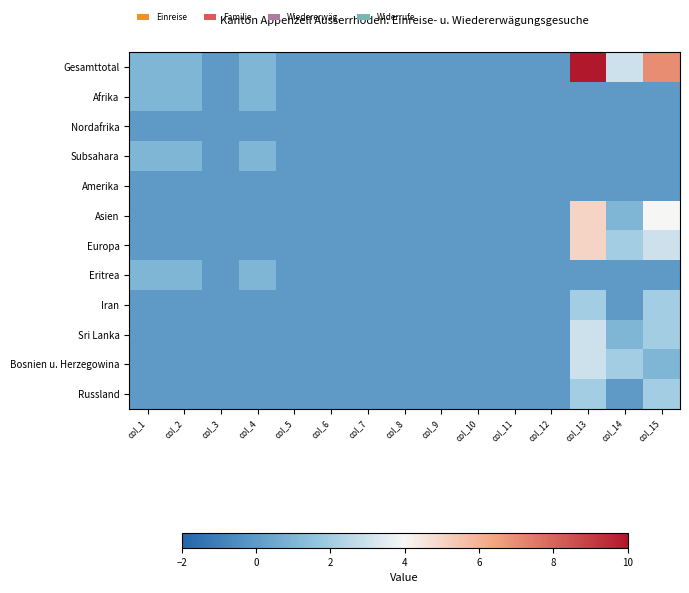

Rank the series by their maximum value, from lowest to highest.

Nordafrika, Amerika, Afrika, Subsahara, Eritrea, Iran, Russland, Sri Lanka, Bosnien u. Herzegowina, Asien, Europa, Gesamttotal